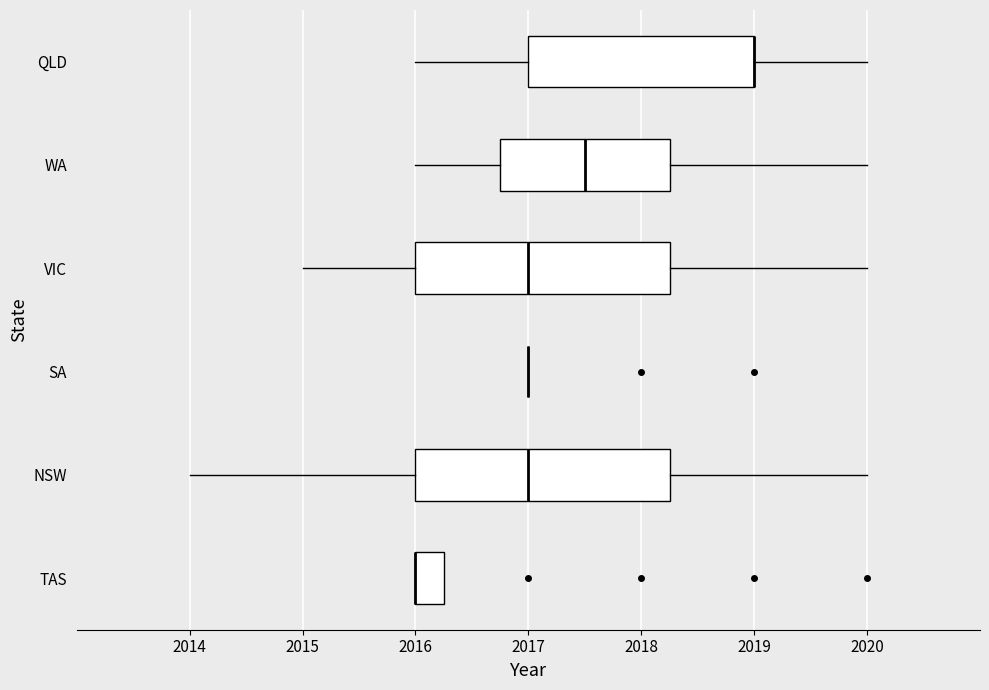

Reading bottom to top, read every box against the x-axis: the position of its median line, the range the box covers, and the ends of its whiskers. The values are not printed on the chart, so give them approximately, as read against the axis.

TAS: median 2016.0 (drawn on the box's left edge), box 2016.0 to 2016.3, whiskers 2016.0 to 2016.3
NSW: median 2017.0, box 2016.0 to 2018.3, whiskers 2014.0 to 2020.0
SA: box collapsed to a line at 2017.0, whiskers 2017.0 to 2017.0
VIC: median 2017.0, box 2016.0 to 2018.3, whiskers 2015.0 to 2020.0
WA: median 2017.5, box 2016.8 to 2018.3, whiskers 2016.0 to 2020.0
QLD: median 2019.0 (drawn on the box's right edge), box 2017.0 to 2019.0, whiskers 2016.0 to 2020.0